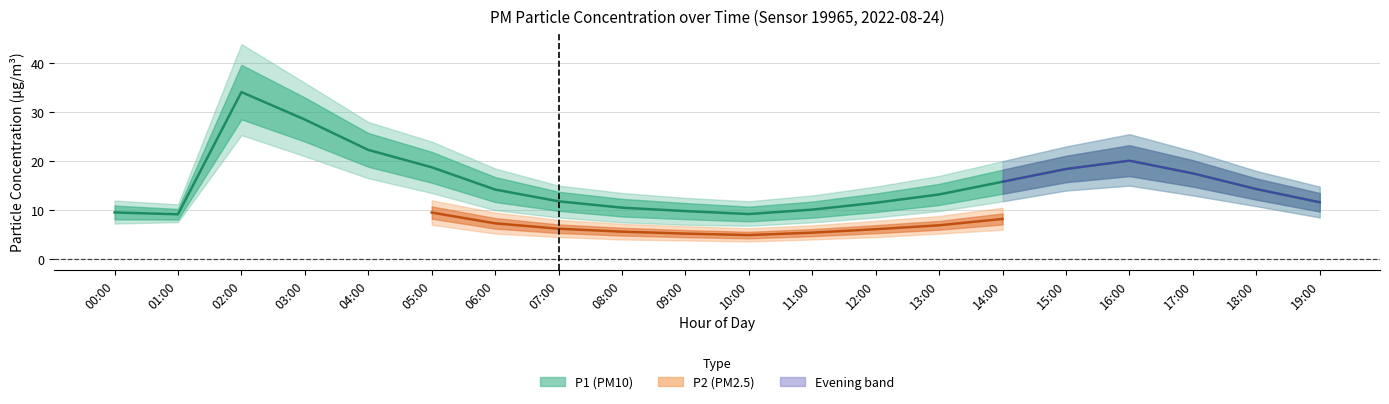

What is the average value of the P1_lower series?

11.5